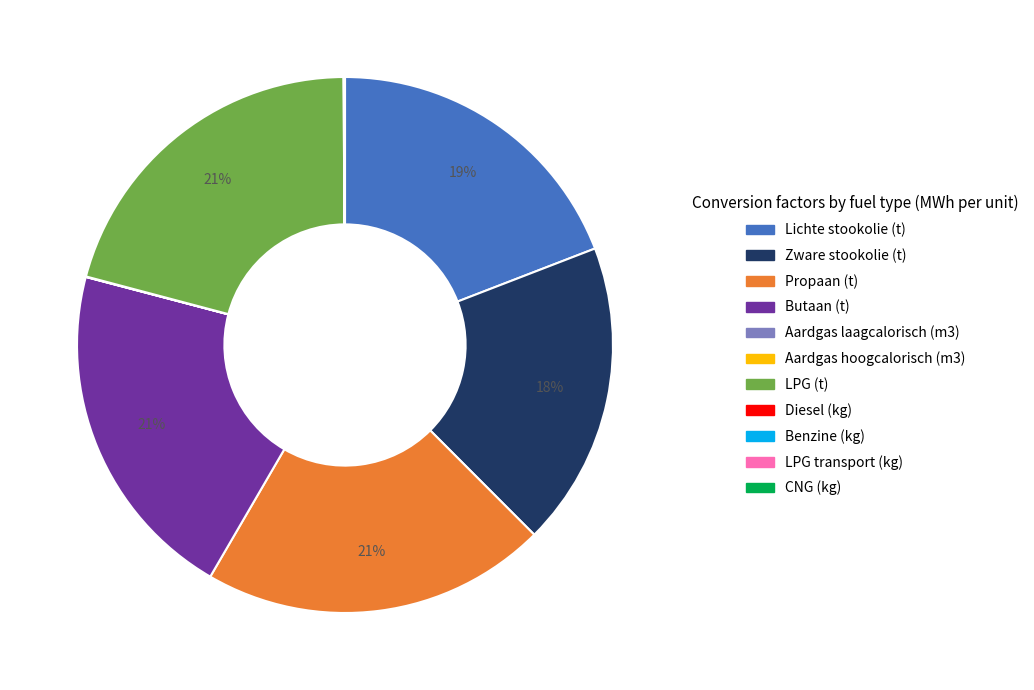

To the nearest percent, what portion does Propaan (t) represent?

21%